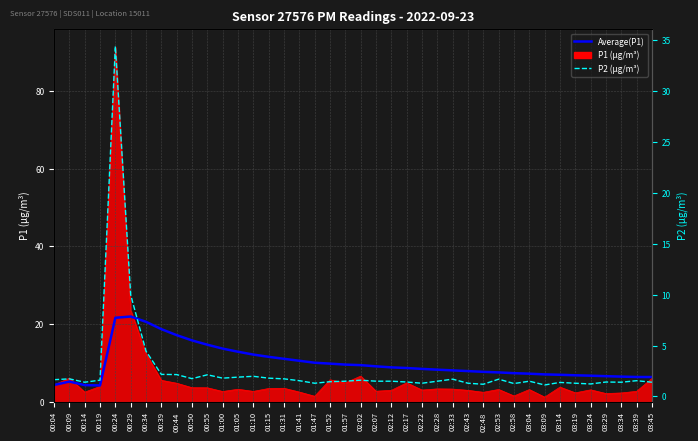

At which label is P2 closest to 17?

00:29